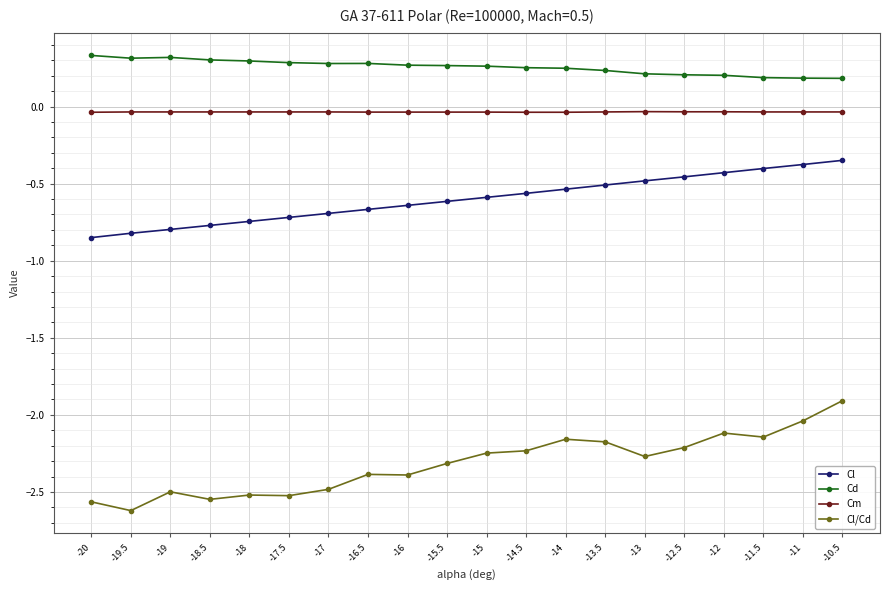

Is this an area chart (filled region under the line)?

No